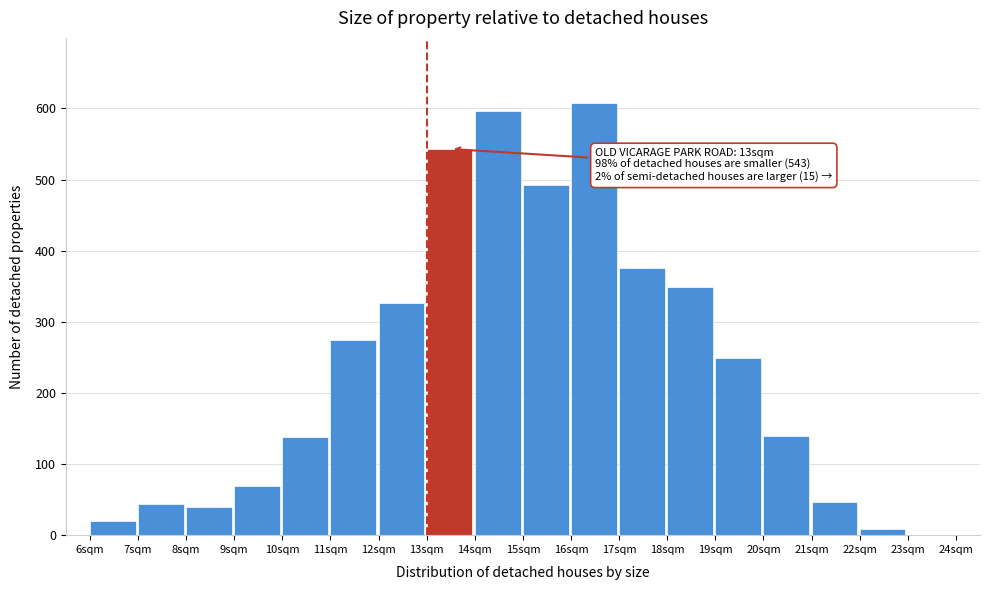

What is the greatest value displayed?

608